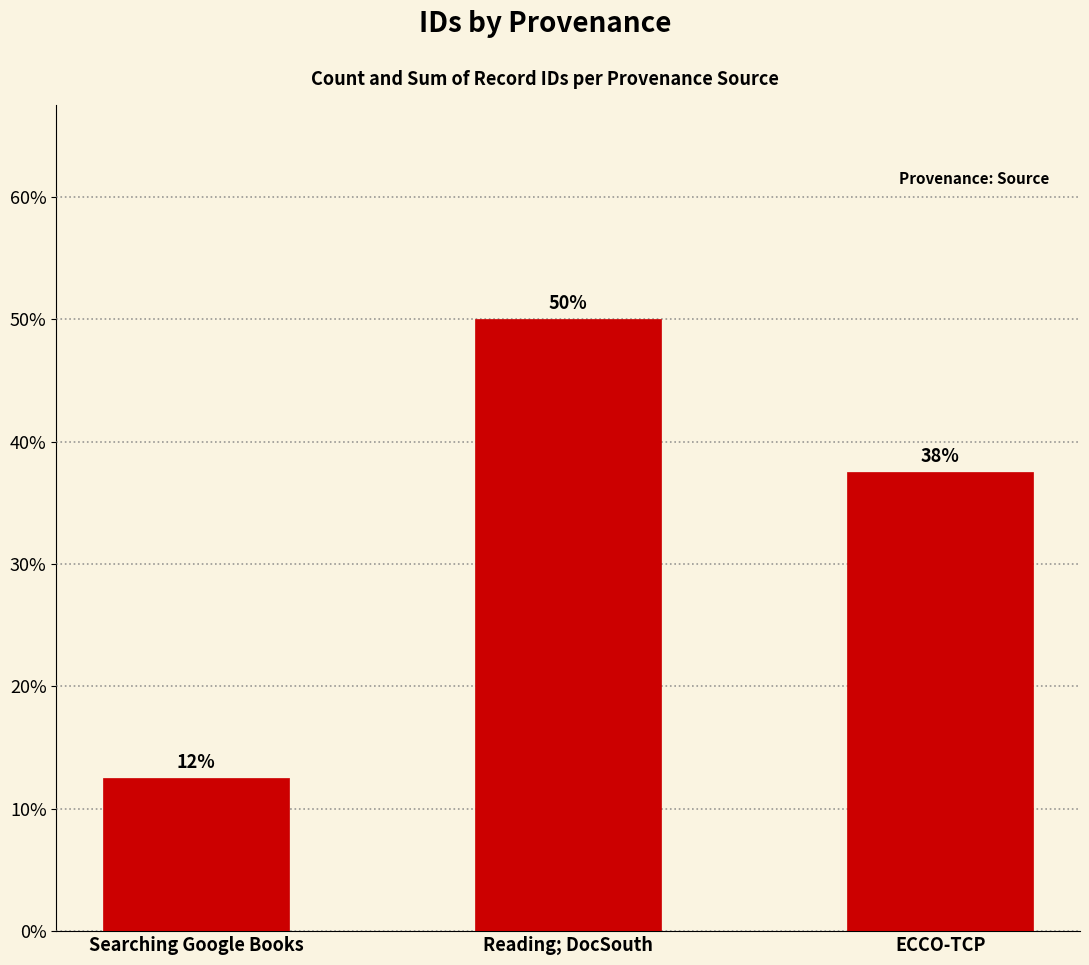

The value at Searching Google Books is 5.5. True or false?

False